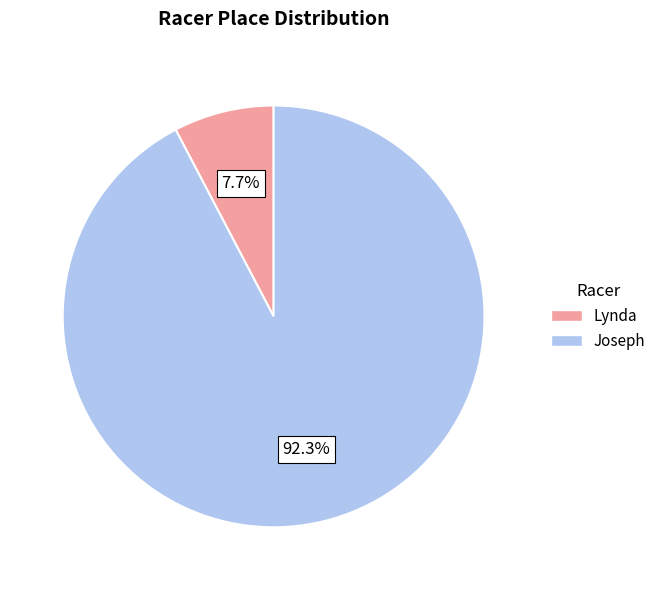

What portion of the pie excludes Lynda?

92.3%